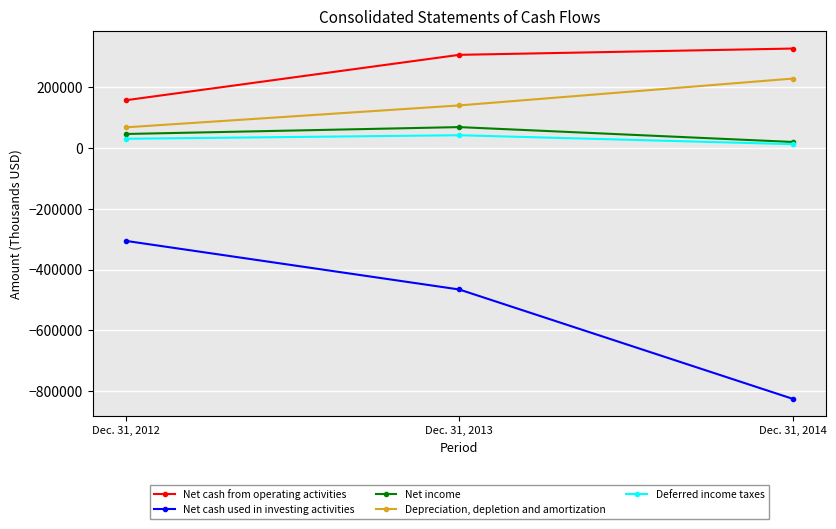

At which label is Net cash from operating activities closest to 242678?

Dec. 31, 2013